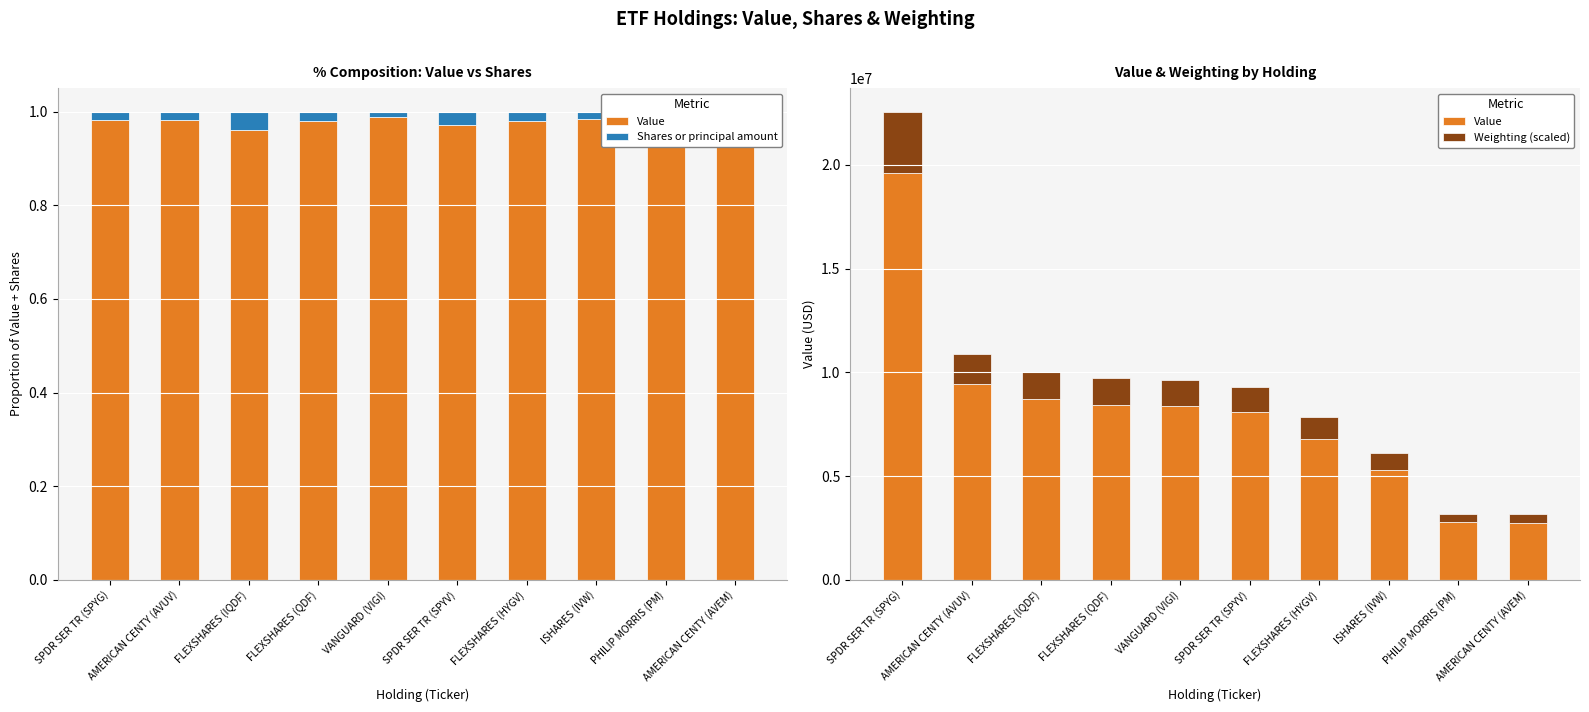

At which category does the chart reach its minimum across all series?

VANGUARD (VIGI)